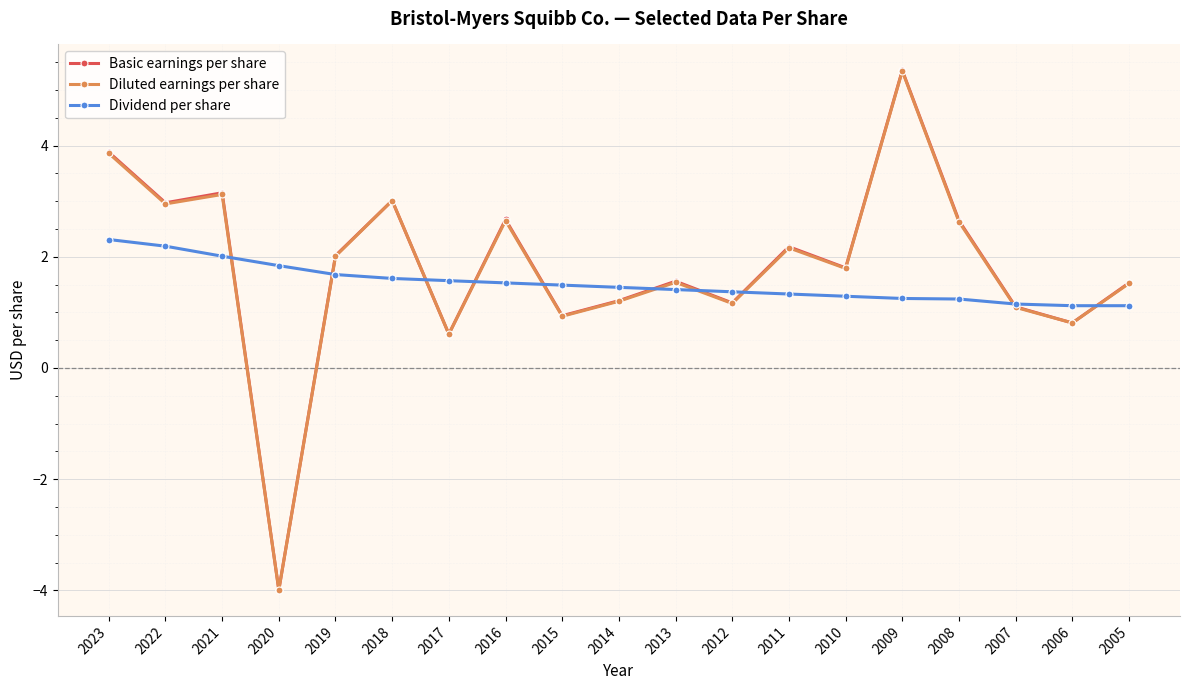

At which category does Diluted earnings per share reach its first local peak?

2021